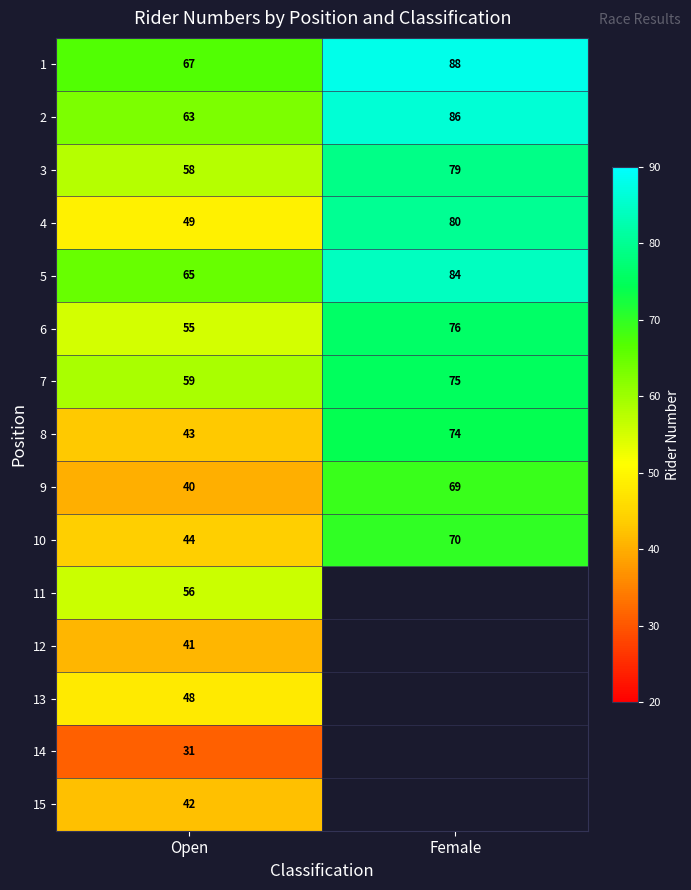

Is it true that 2 equals 98.0 at Open?

False